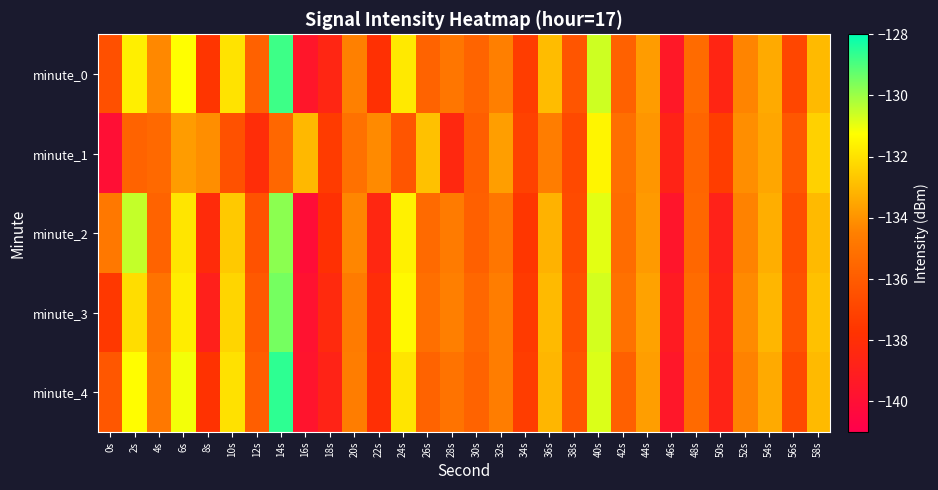

Reading right to left, what are all the values shown in this chart?

minute_0: 58s=-133.0	56s=-136.9	54s=-133.4	52s=-134.4	50s=-138.6	48s=-135.3	46s=-139.4	44s=-133.7	42s=-135.8	40s=-130.6	38s=-136.3	36s=-132.9	34s=-137.3	32s=-134.5	30s=-135.7	28s=-134.9	26s=-135.7	24s=-131.8	22s=-137.9	20s=-134.5	18s=-138.6	16s=-139.6	14s=-128.8	12s=-135.8	10s=-131.9	8s=-137.6	6s=-131.3	4s=-134.3	2s=-131.6	0s=-136.5
minute_1: 58s=-132.4	56s=-136.2	54s=-133.5	52s=-134.1	50s=-137.3	48s=-135.6	46s=-138.7	44s=-133.9	42s=-135.2	40s=-131.5	38s=-136.8	36s=-134.6	34s=-137.1	32s=-133.7	30s=-135.9	28s=-138.4	26s=-132.8	24s=-136.3	22s=-134.2	20s=-135.1	18s=-137.4	16s=-133.0	14s=-135.5	12s=-138.1	10s=-136.5	8s=-134.1	6s=-133.7	4s=-135.4	2s=-135.7	0s=-140.0
minute_2: 58s=-133.0	56s=-136.6	54s=-133.3	52s=-134.4	50s=-138.8	48s=-135.5	46s=-139.6	44s=-133.8	42s=-135.3	40s=-130.9	38s=-136.7	36s=-133.2	34s=-137.6	32s=-134.9	30s=-135.8	28s=-134.7	26s=-135.4	24s=-131.6	22s=-138.5	20s=-134.3	18s=-137.9	16s=-140.1	14s=-129.8	12s=-136.4	10s=-132.6	8s=-138.2	6s=-131.9	4s=-135.7	2s=-130.5	0s=-134.8
minute_3: 58s=-132.8	56s=-136.4	54s=-133.1	52s=-134.2	50s=-138.6	48s=-135.3	46s=-139.2	44s=-133.6	42s=-135.1	40s=-130.7	38s=-136.5	36s=-133.0	34s=-137.4	32s=-134.6	30s=-135.5	28s=-134.5	26s=-135.2	24s=-131.4	22s=-138.1	20s=-134.7	18s=-138.3	16s=-139.8	14s=-129.5	12s=-136.1	10s=-132.3	8s=-138.9	6s=-131.7	4s=-135.0	2s=-132.1	0s=-137.5
minute_4: 58s=-133.0	56s=-136.8	54s=-133.4	52s=-134.4	50s=-138.7	48s=-135.4	46s=-139.5	44s=-133.7	42s=-135.8	40s=-130.8	38s=-136.3	36s=-133.1	34s=-137.3	32s=-134.6	30s=-135.7	28s=-135.0	26s=-135.7	24s=-131.9	22s=-138.0	20s=-134.6	18s=-138.7	16s=-139.7	14s=-128.6	12s=-135.9	10s=-132.0	8s=-137.8	6s=-131.1	4s=-134.8	2s=-131.3	0s=-136.2